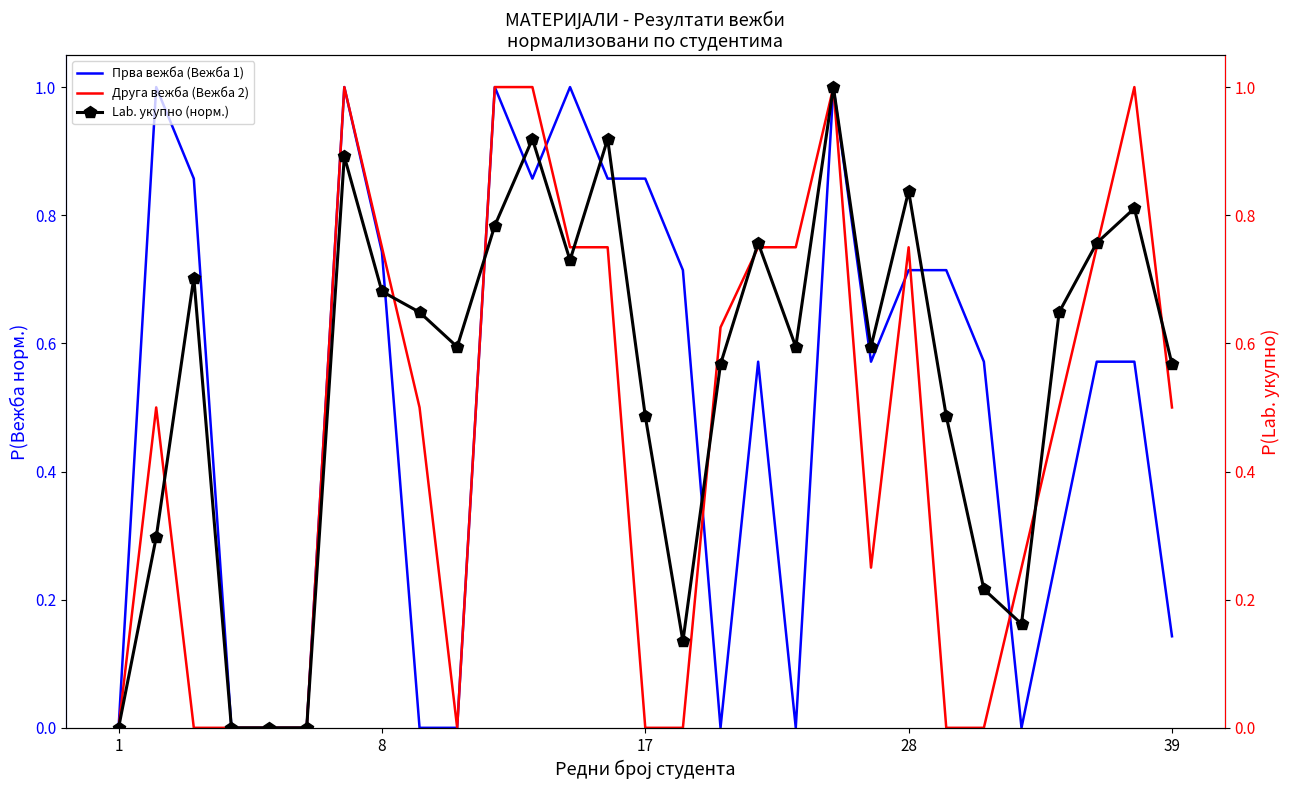

Is it true that Друга вежба (Вежба 2) equals 0.6 at 16?

True